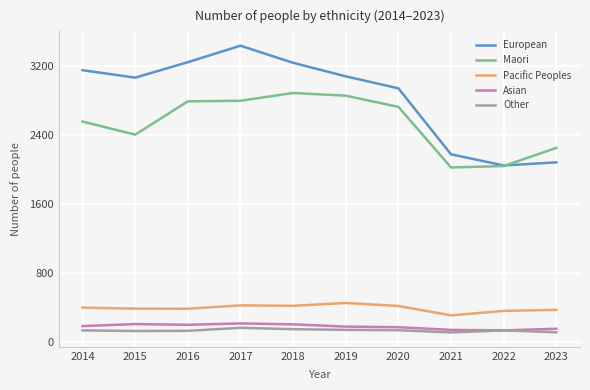

The Pacific Peoples series shows 158 at 2017. True or false?

False